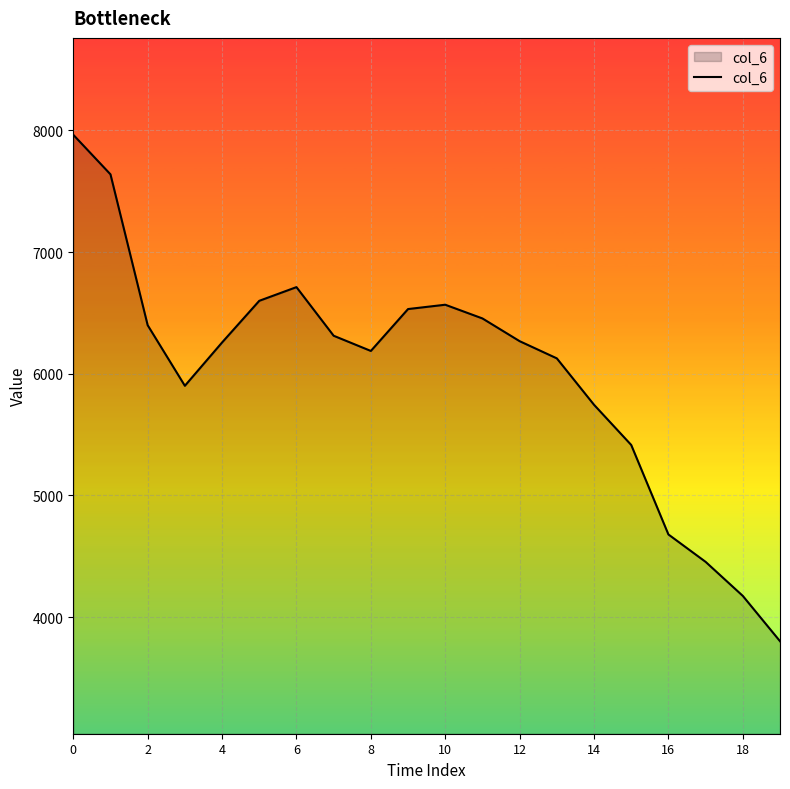

What is the smallest value displayed?

3801.9